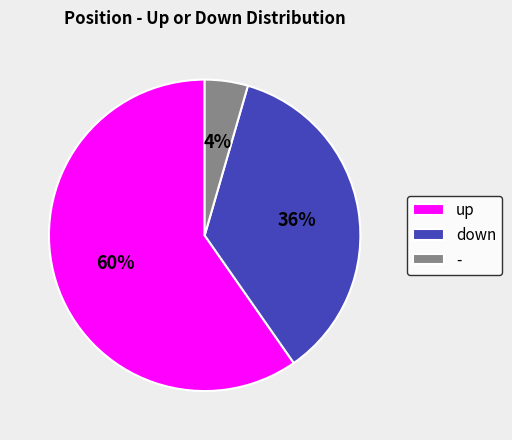

Combined, do down and up account for over 50%?

Yes